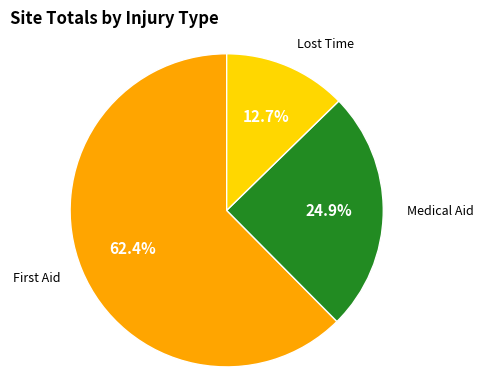

To the nearest percent, what is the combined percentage of Lost Time and Medical Aid?

38%